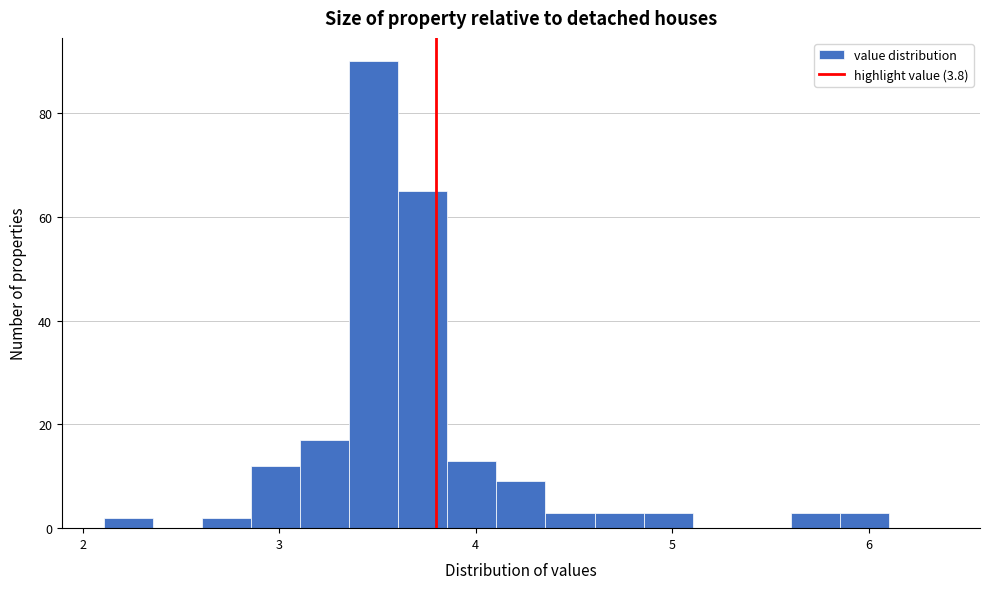

Read against the x-axis, roughly where is the centre of the tallest bar?

3.5